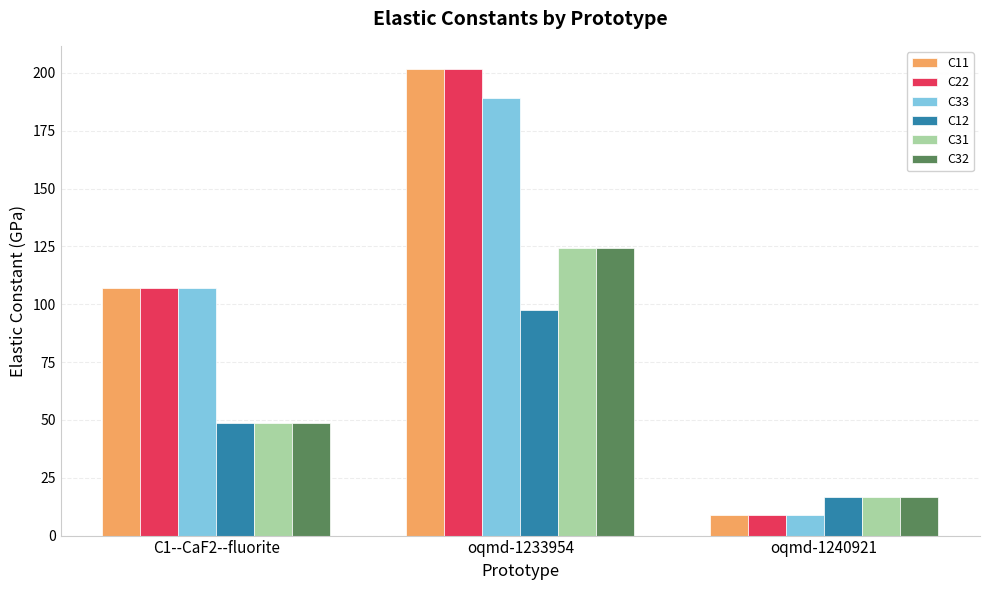

List the labels in order of C31 value, smallest first.

oqmd-1240921, C1--CaF2--fluorite, oqmd-1233954